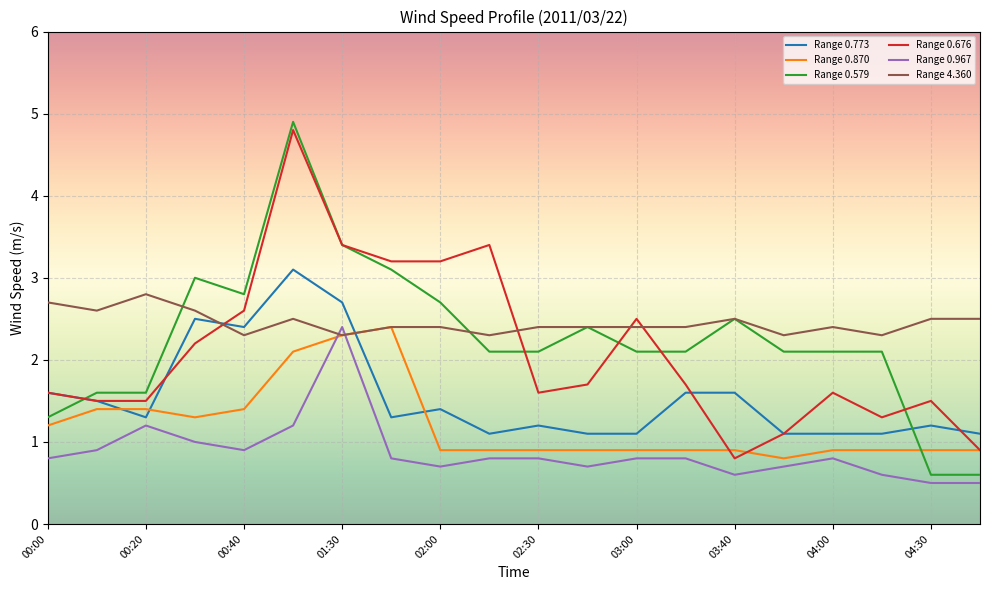

Which series has the widest spread of values?

Range 0.579